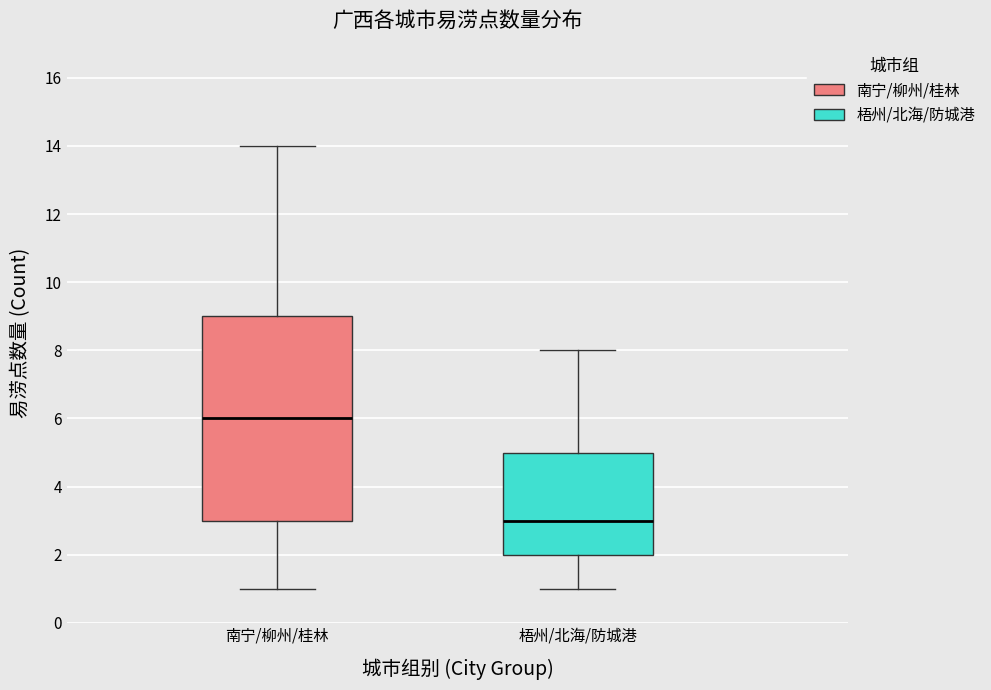

Reading left to right, transcribe this box plot: for each box, give where its median line is, the range the box spans, and where its two whiskers end, as read against the y-axis. The values are not printed on the chart, so give them approximately, as read against the axis.

南宁/柳州/桂林: median 6, box 3 to 9, whiskers 1 to 14
梧州/北海/防城港: median 3, box 2 to 5, whiskers 1 to 8